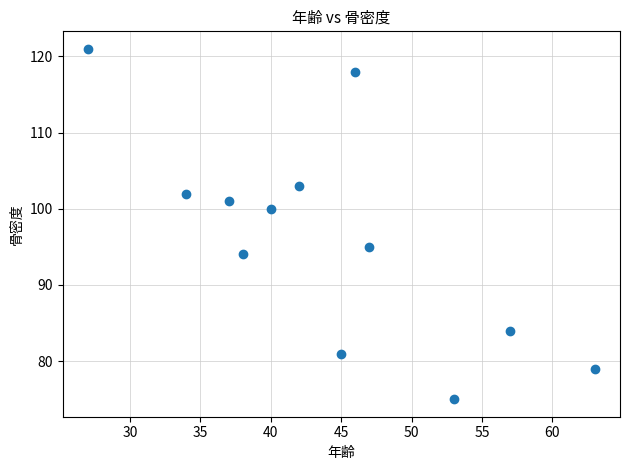

What is the average Y value?

96